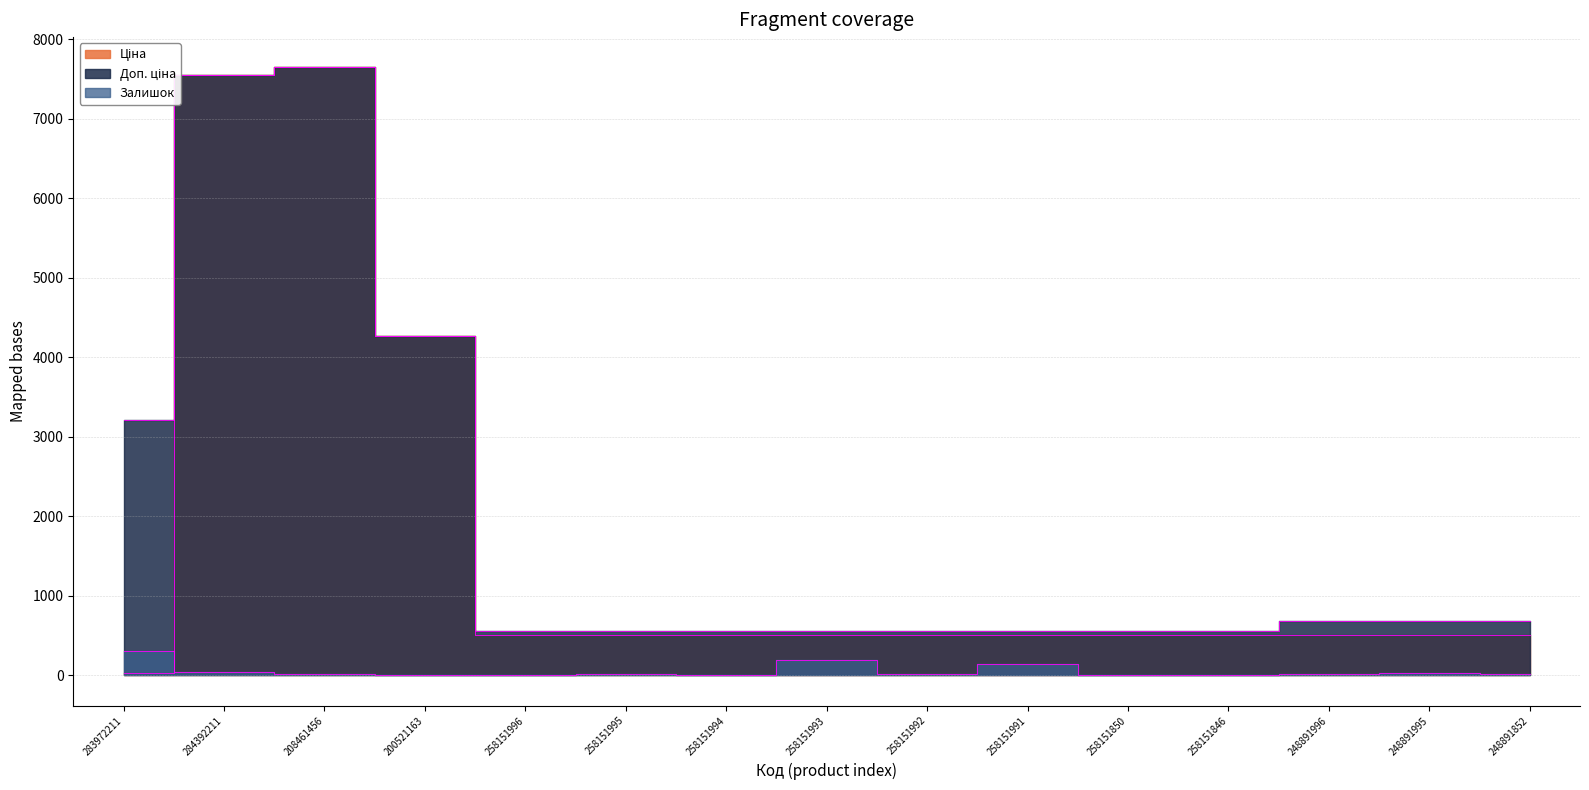

Is the value of Ціна at 248891996 greater than the value of Залишок at 248891995?

Yes